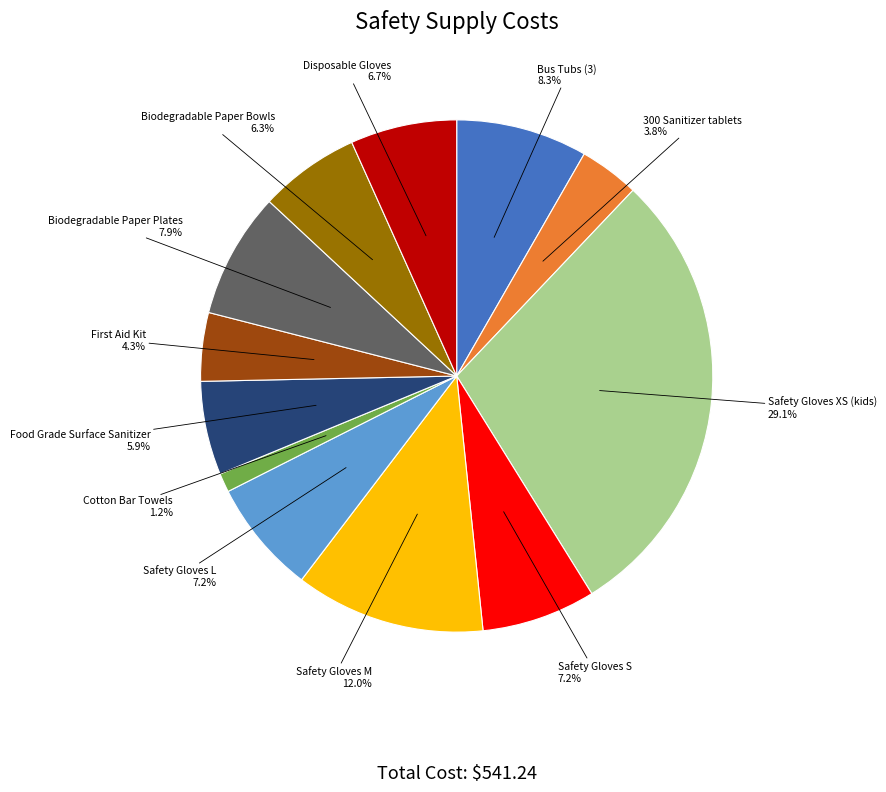

Does any single category account for the majority?

No